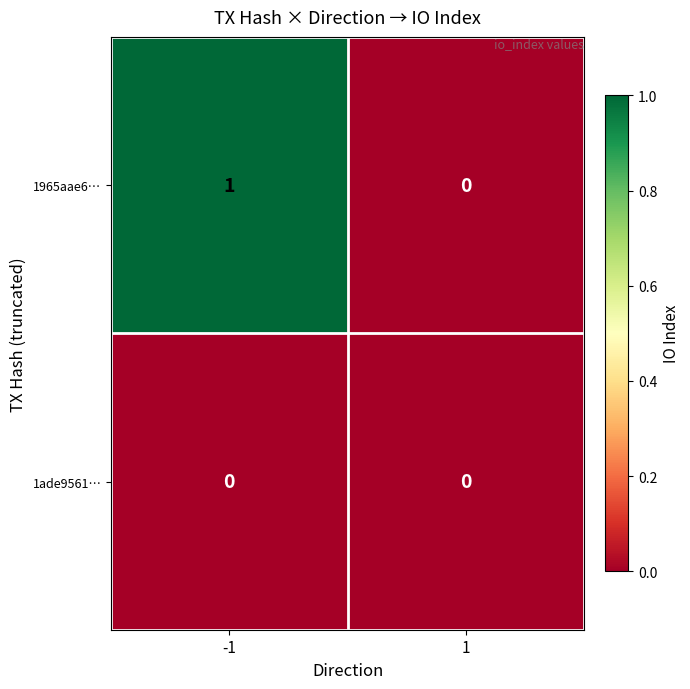

The 1ade9561… series shows 0 at 1. True or false?

True